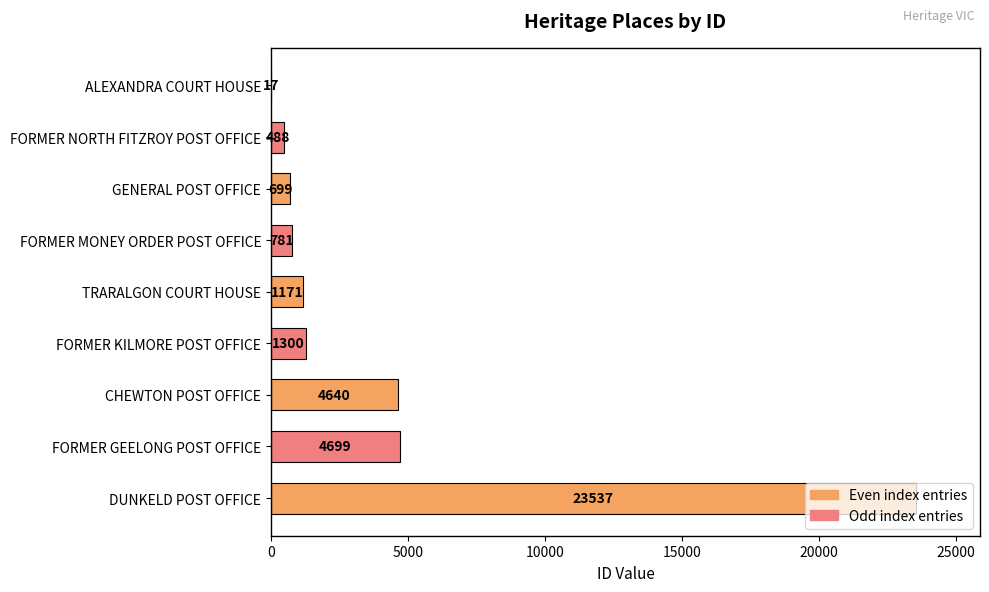

What is the sum of the values at CHEWTON POST OFFICE and FORMER GEELONG POST OFFICE?

9339